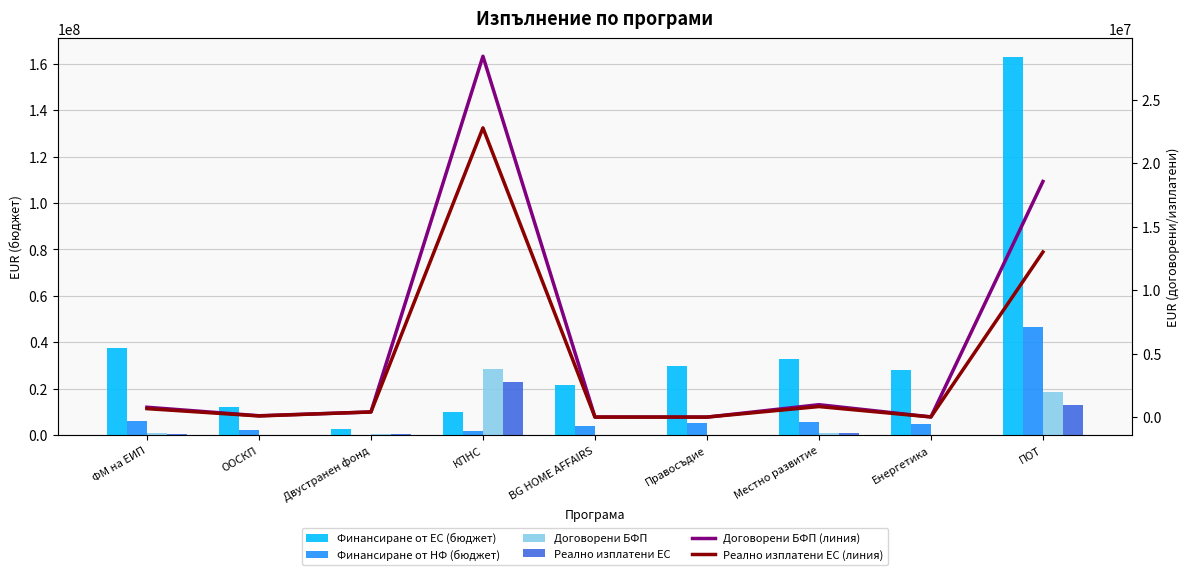

What is the spread (max minus min) of values at Енергетика?

27988424.4